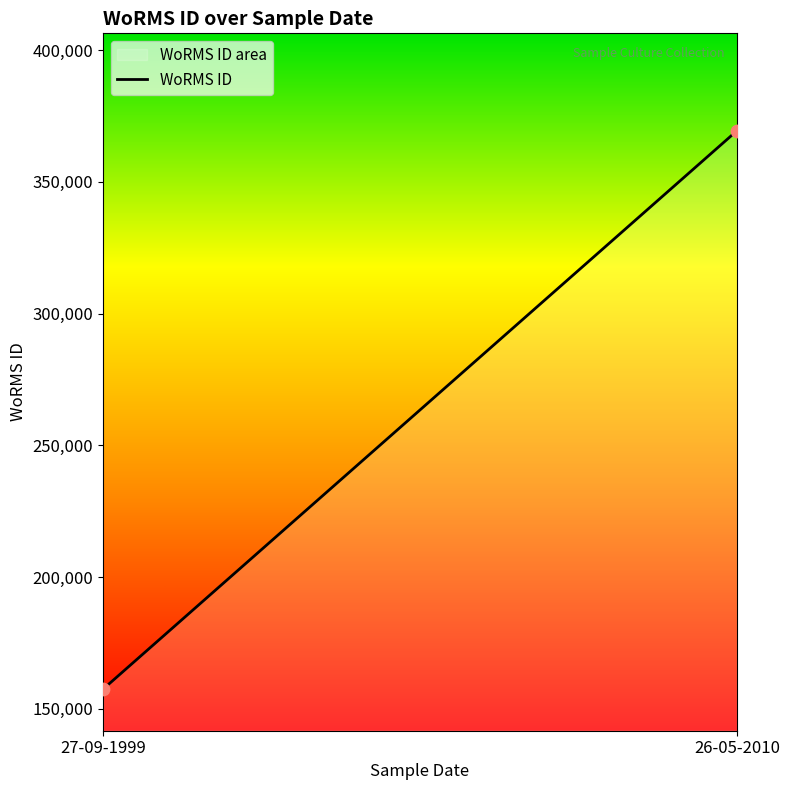

Approximately how many times larger is the value at 26-05-2010 compared to 27-09-1999?

2.3